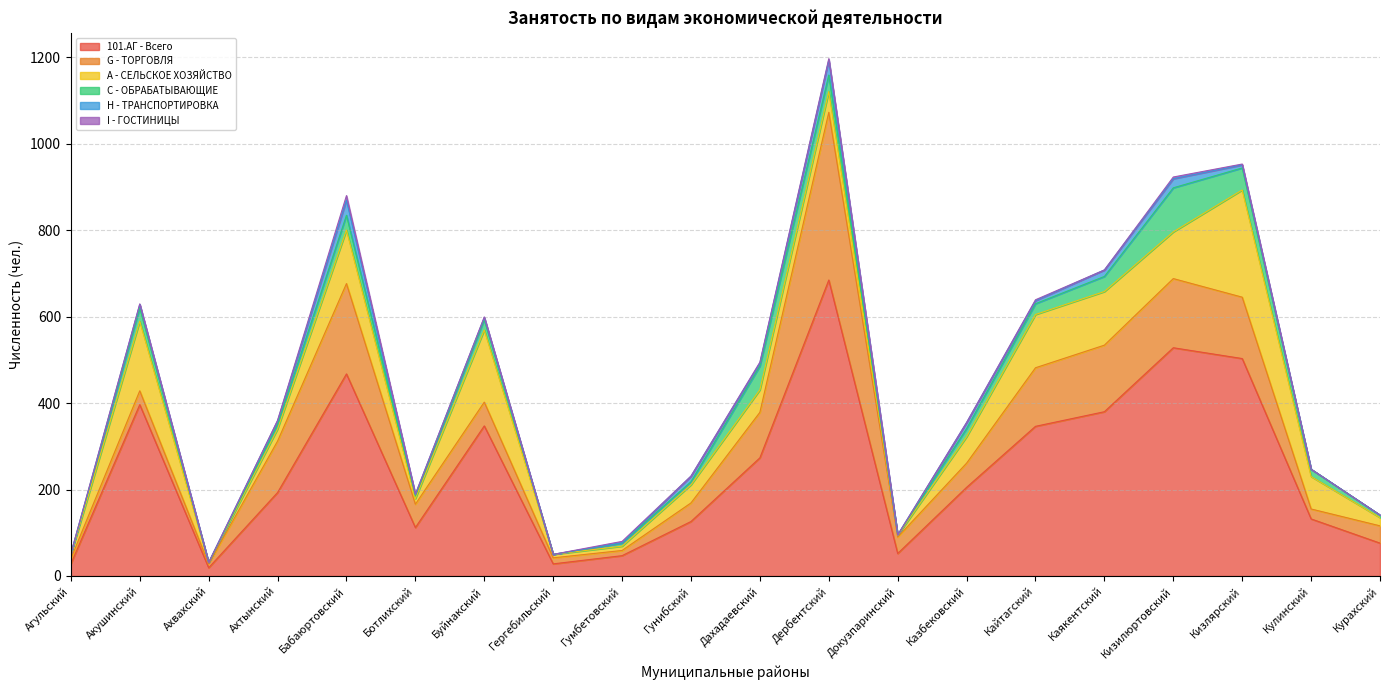

How many data points does each series have?

20